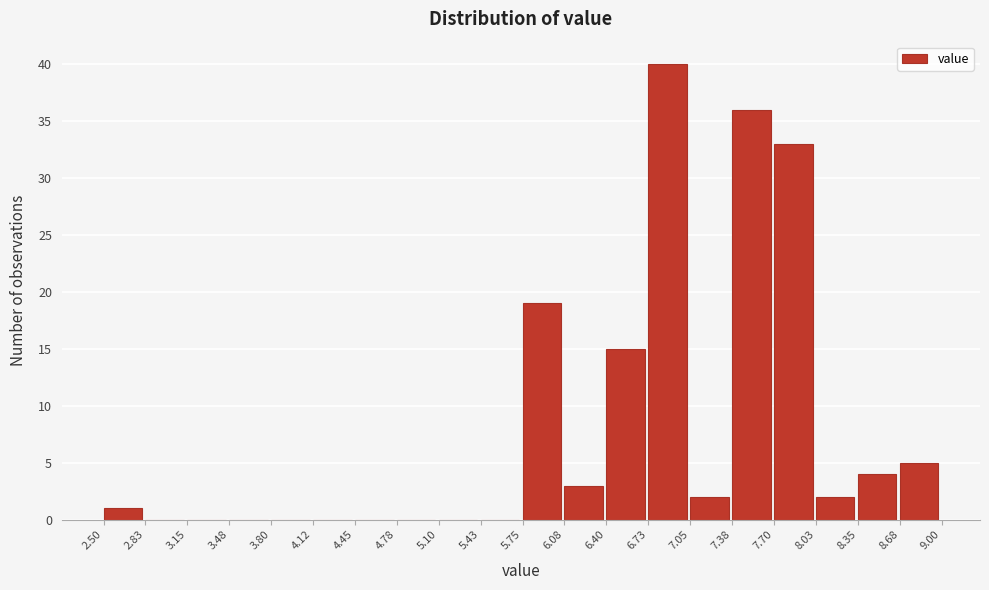

Which range on the x-axis has the tallest bar?

6.73 to 7.05